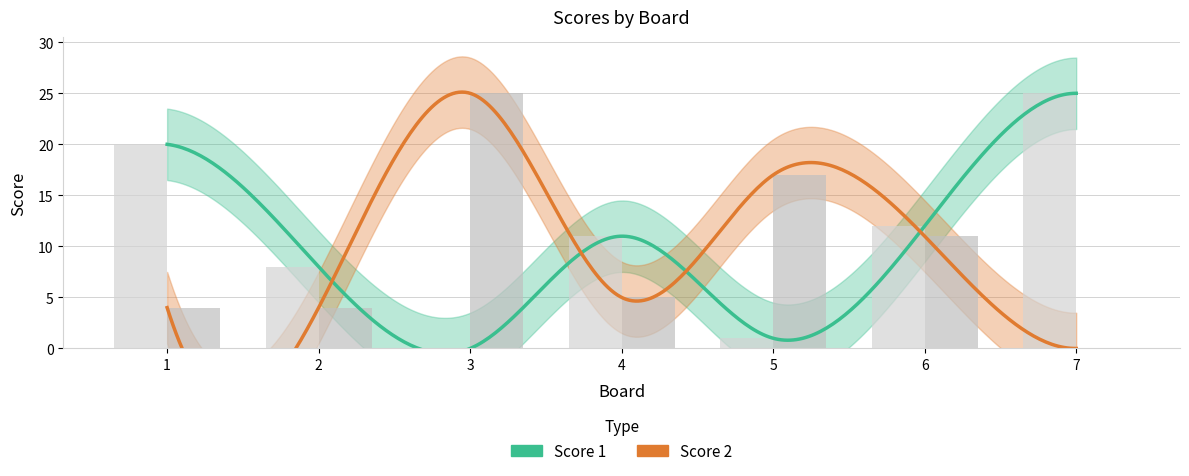

The value of Score 1 at 6 is 16. True or false?

False